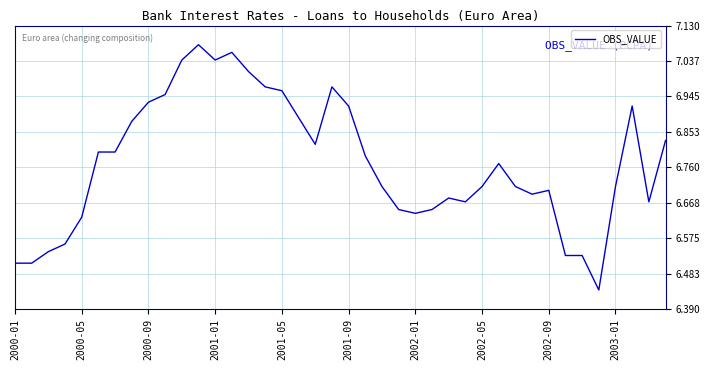

What is the difference between the maximum and minimum values?

0.6